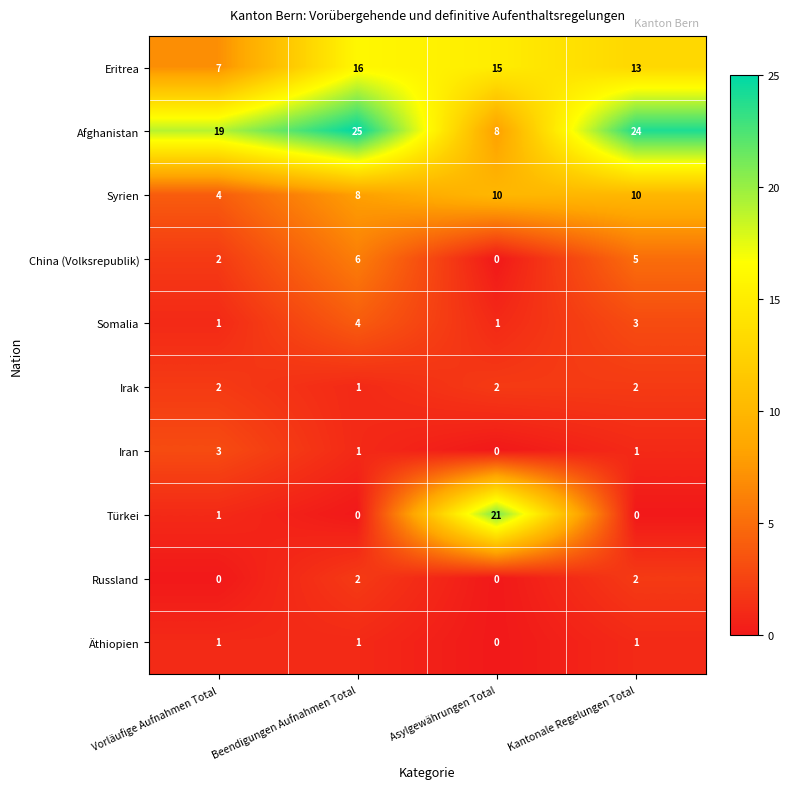

What is the approximate value of Türkei at Asylgewährungen Total, to the nearest 5?

20